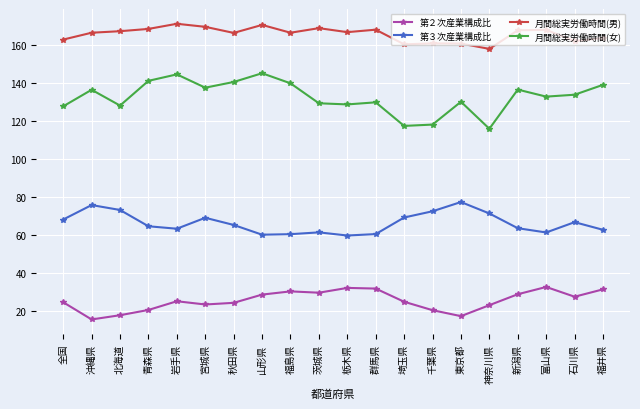

Which series has the largest range (max minus min)?

月間総実労働時間(女)